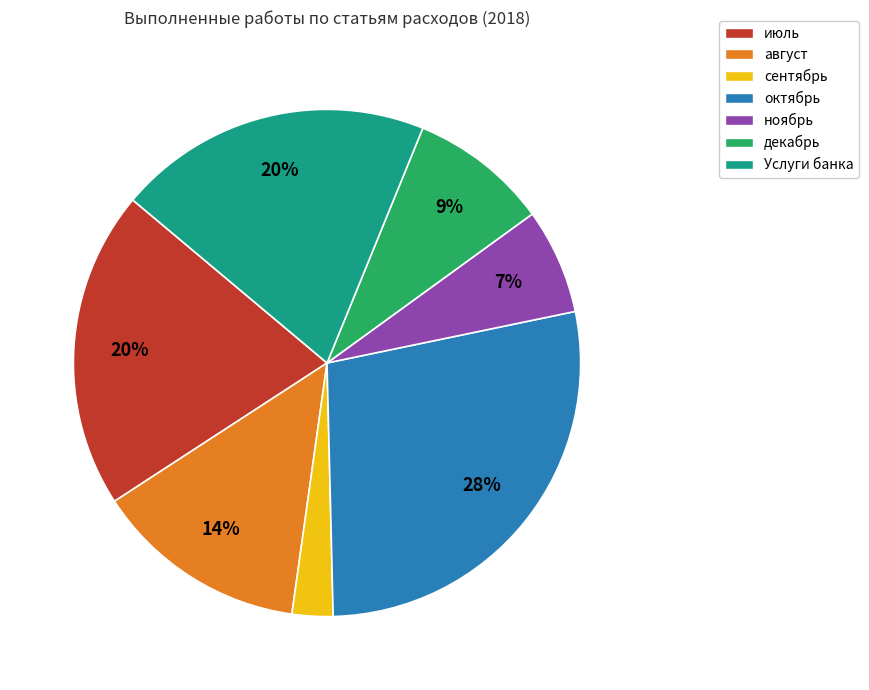

To the nearest percent, what is the difference between the largest and smallest slice percentages?

25%